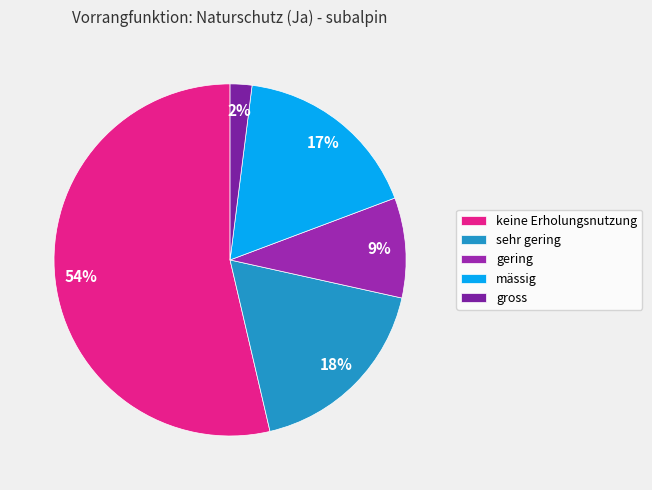

Is gering the majority of the pie?

No